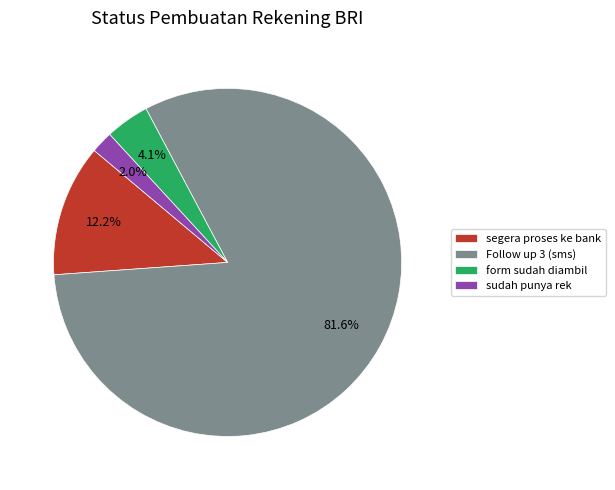

Is it true that segera proses ke bank is 6% of the pie?

False